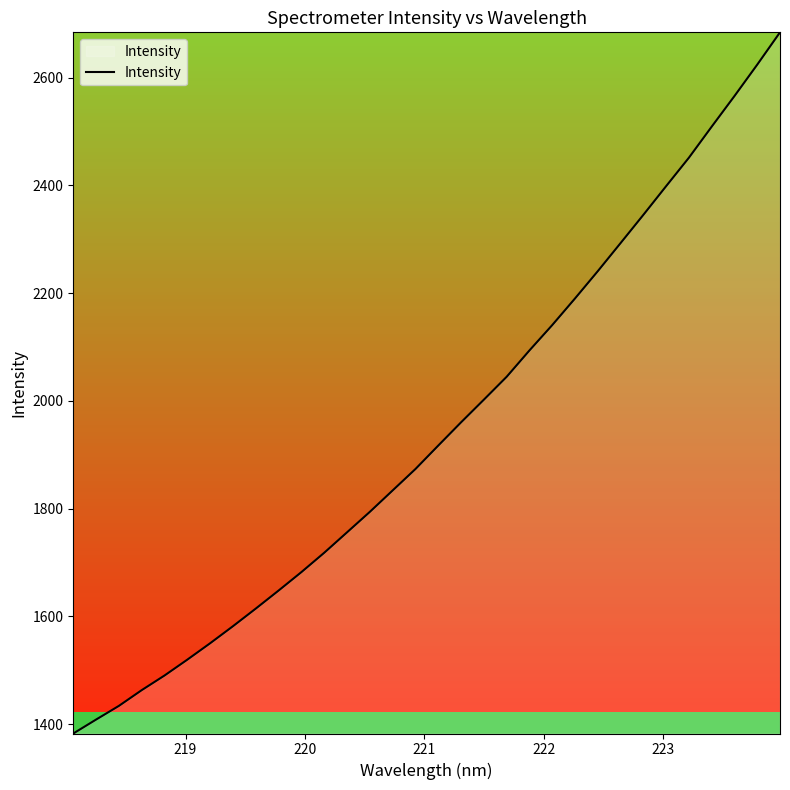

What is the smallest value displayed?

1382.7